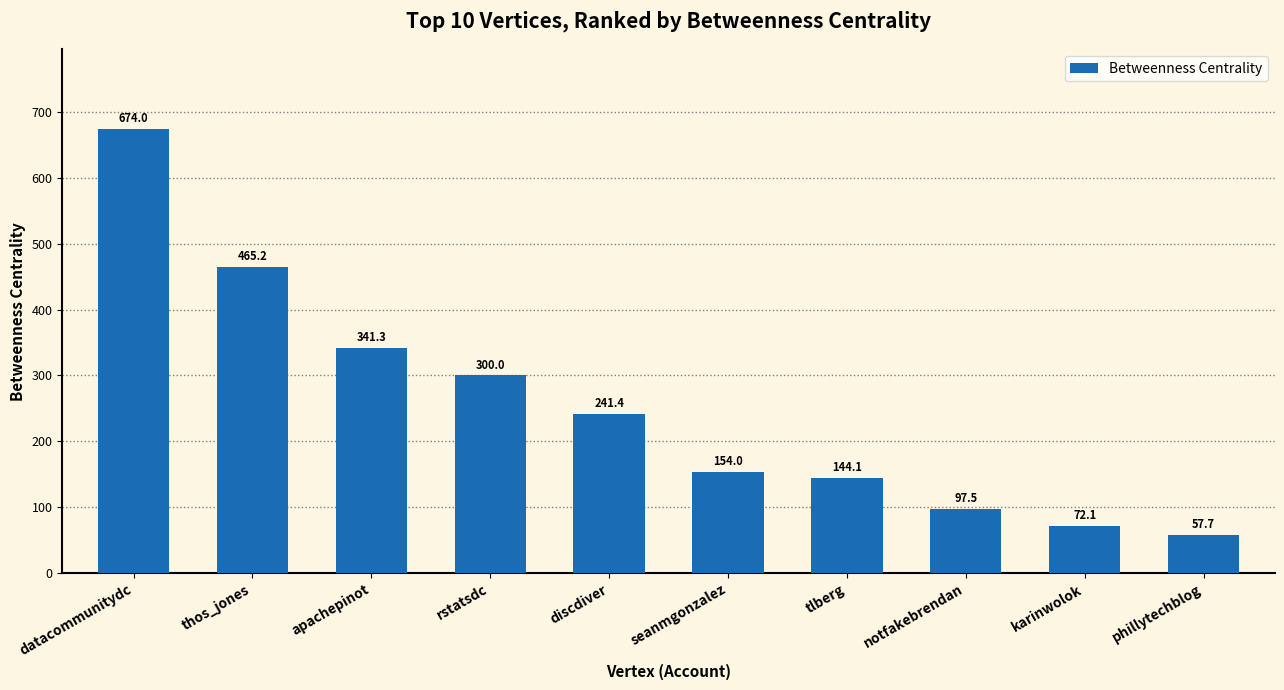

What is the label of the 4th bar from the left?

rstatsdc